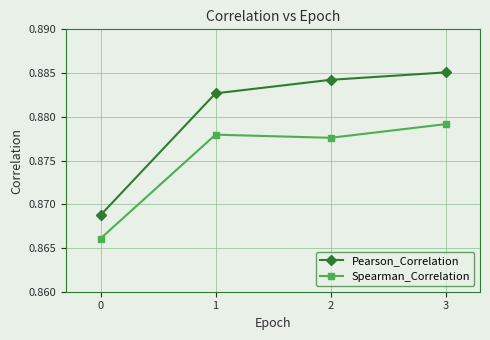

What is the sum of all Pearson_Correlation values?

3.5